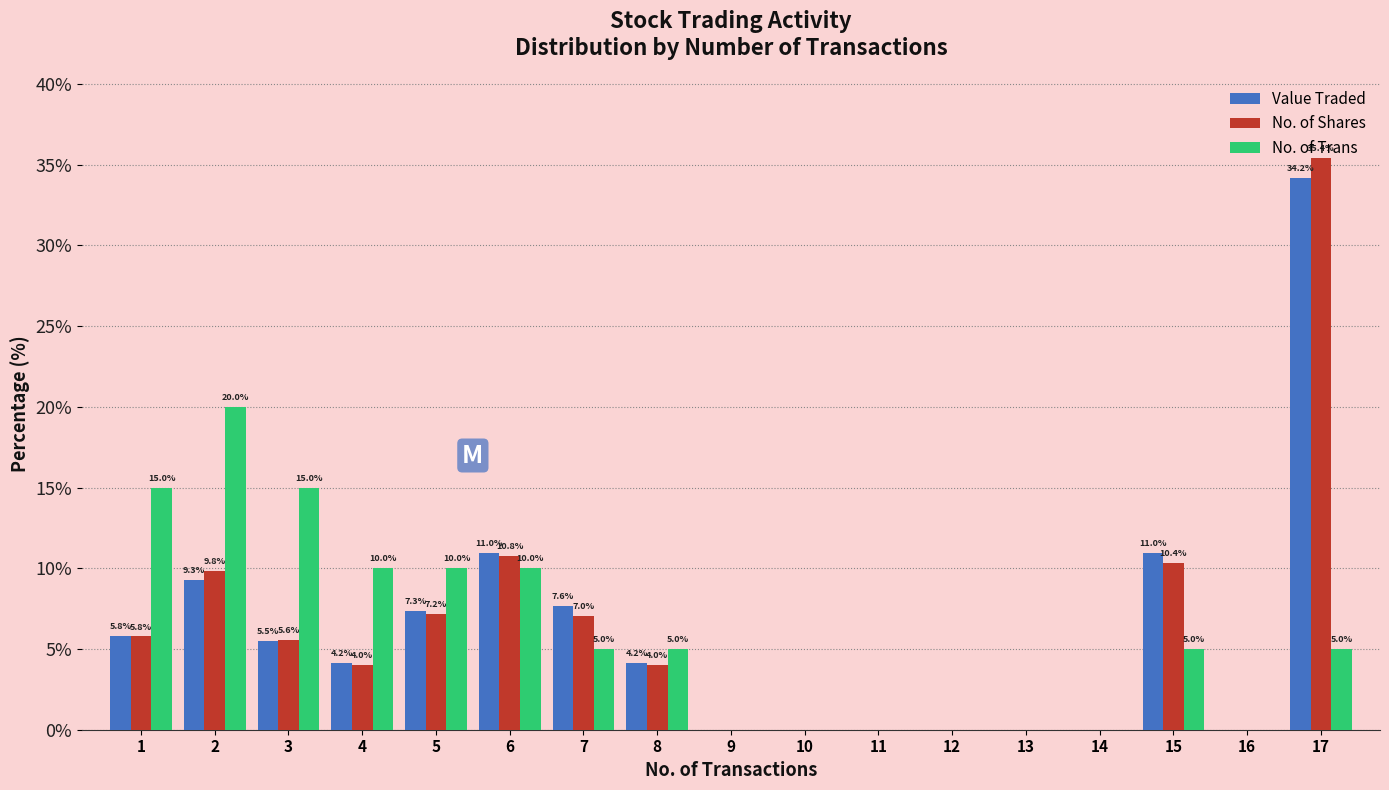

Which category has the highest value across all series?

17